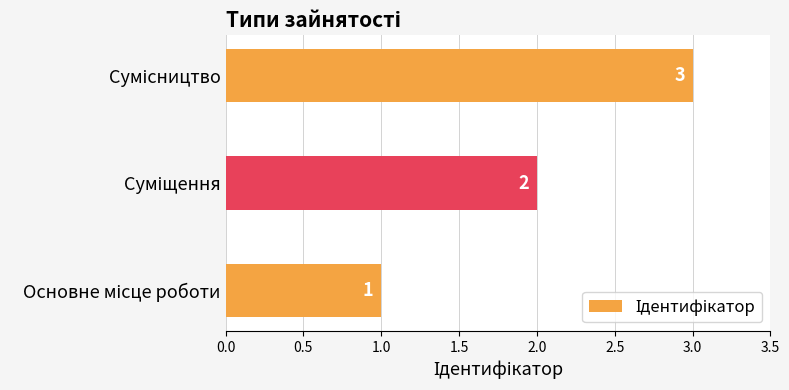

What is the sum of all values?

6